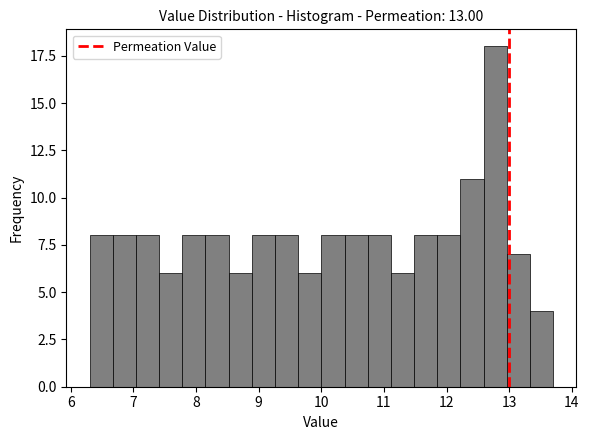

Read against the x-axis, roughly where is the centre of the tallest bar?

12.8